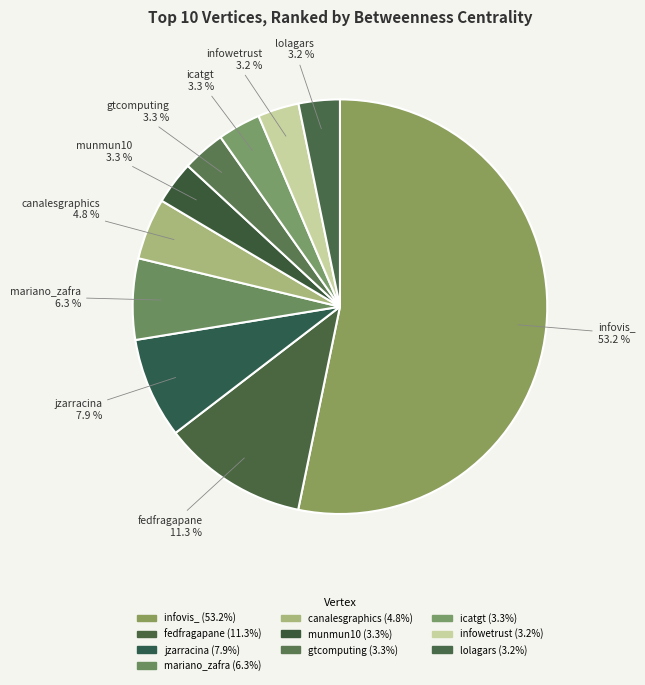

Approximately how many times larger is the value at gtcomputing compared to jzarracina?

0.4